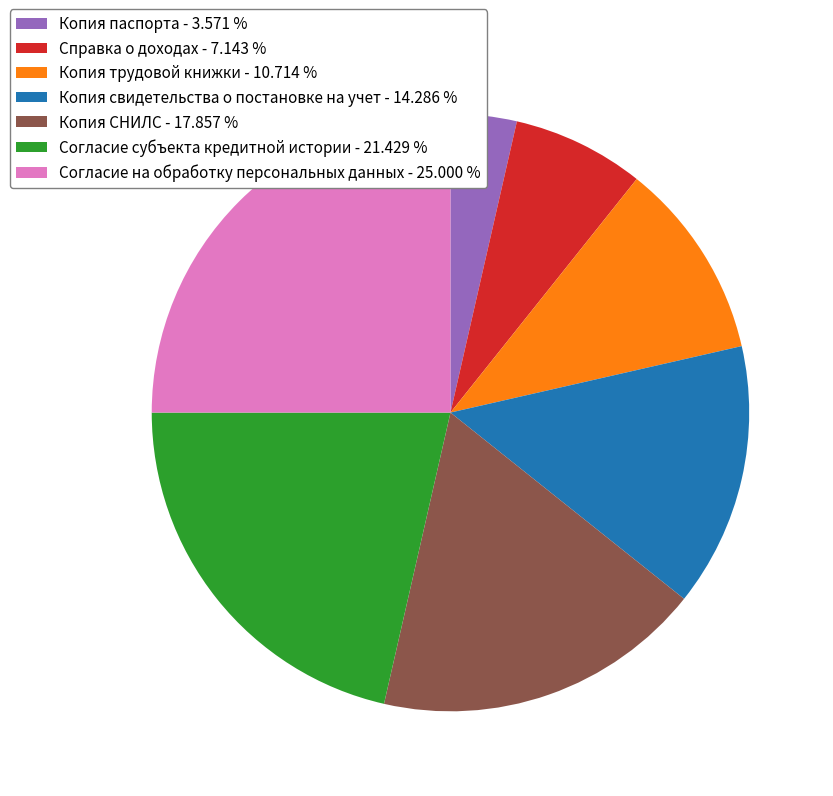

Count the number of slices in the pie.

7